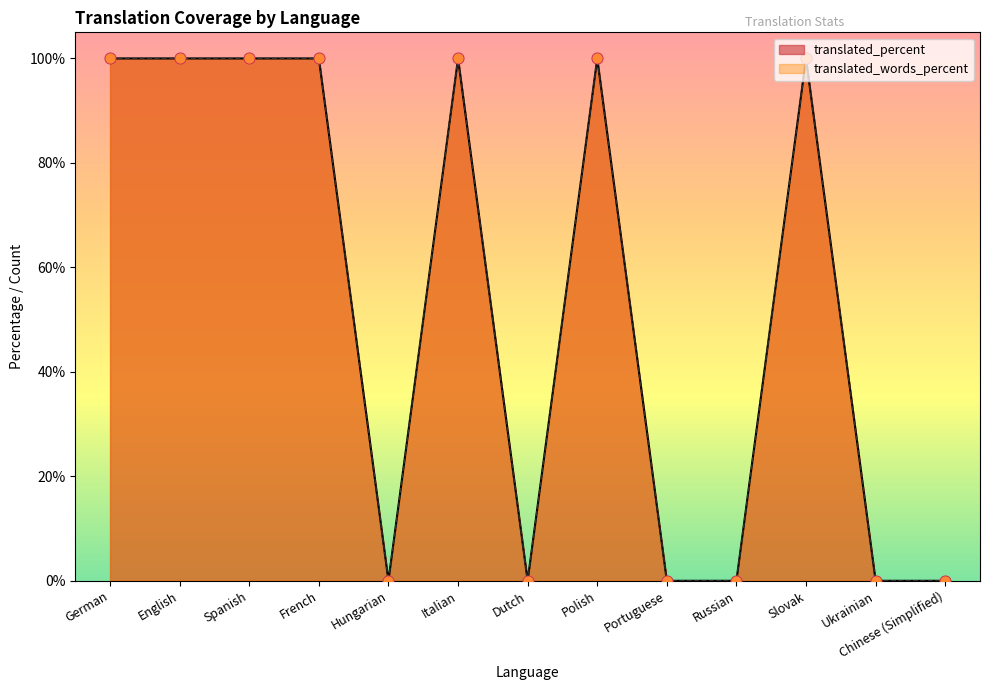

Which series has the largest Y range (max minus min)?

translated